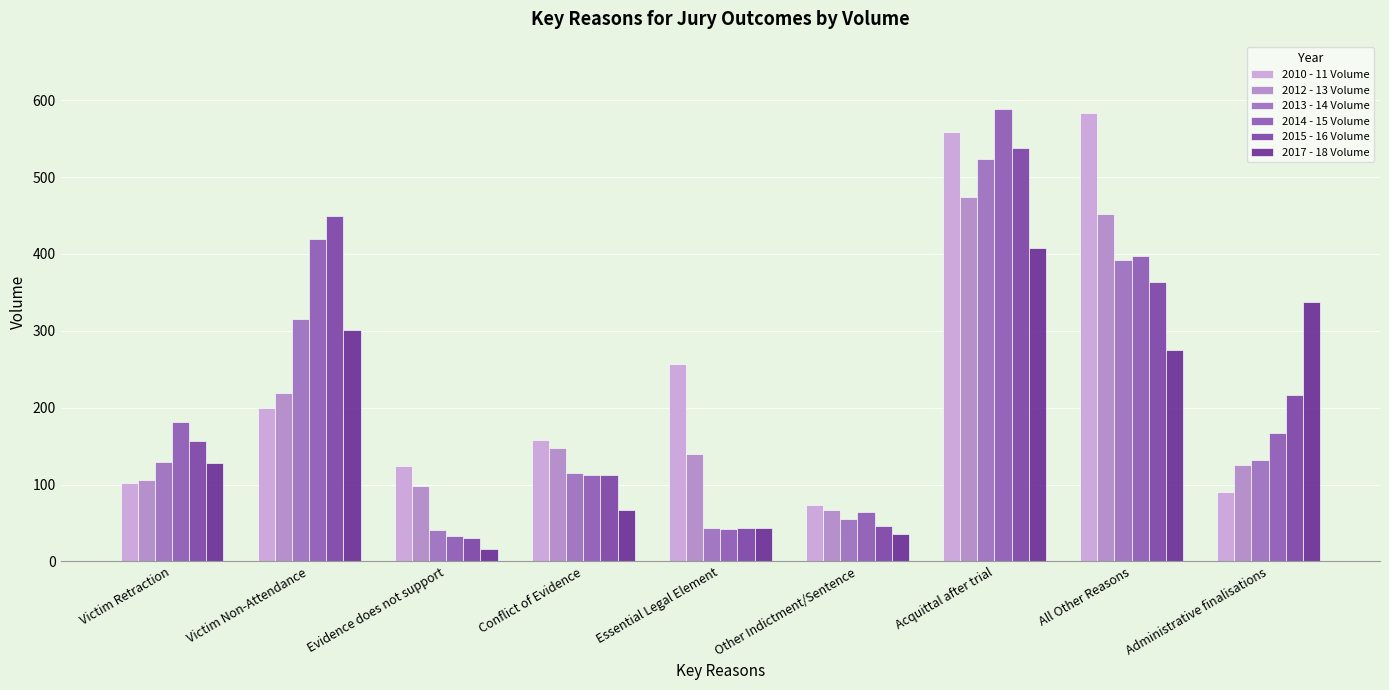

What is the approximate value of 2015 - 16 Volume at Victim Non-Attendance, to the nearest 10?

450